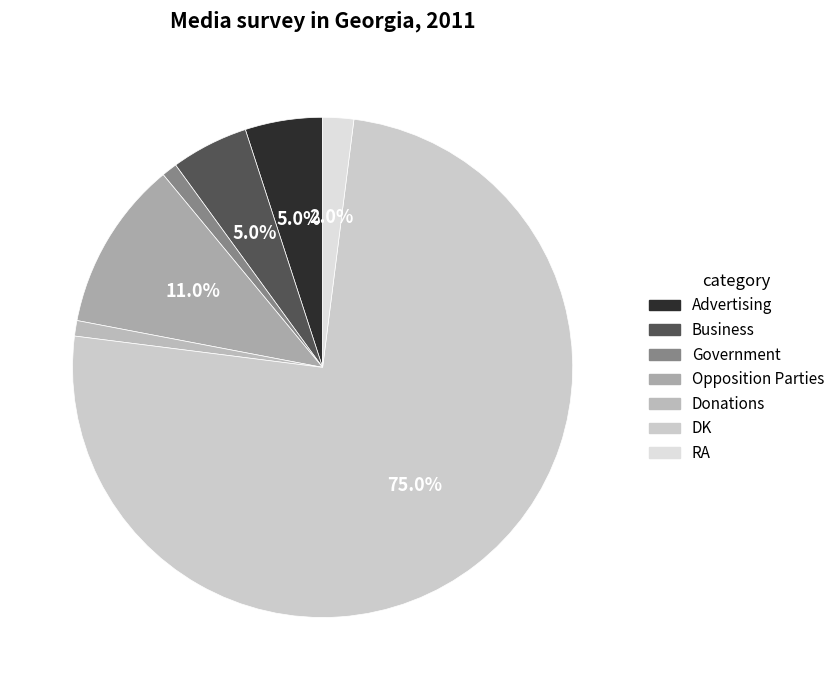

What is the smallest slice in the pie chart?

Government